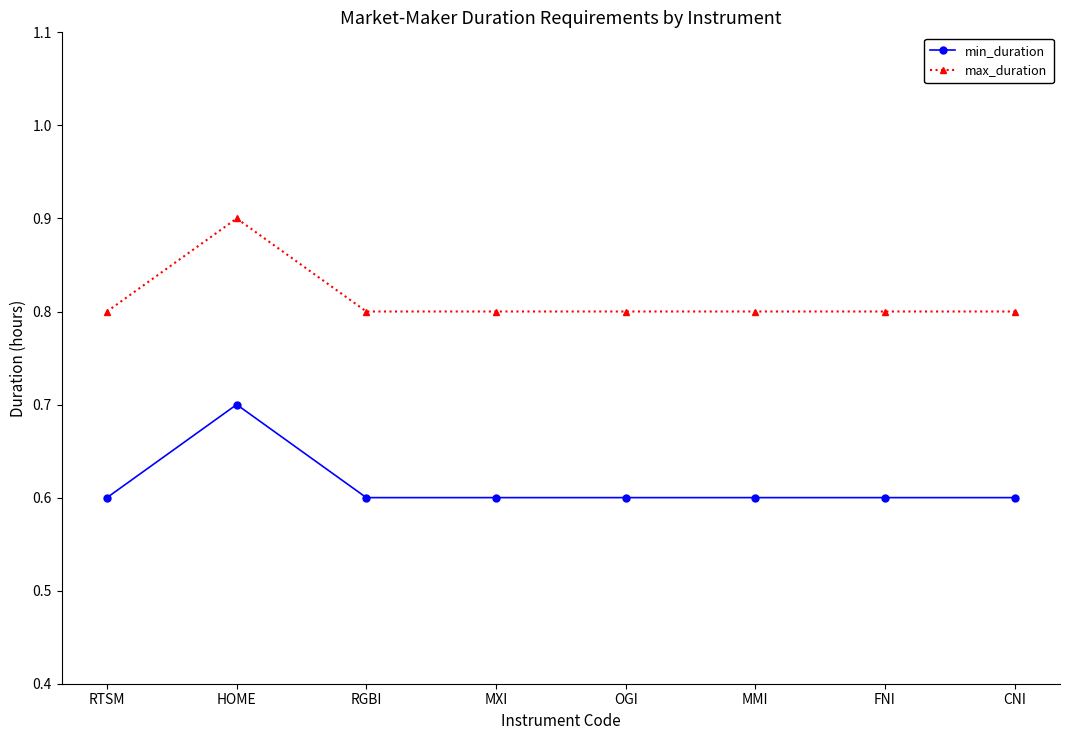

Reading right to left, list all the values displayed in this chart.

min_duration: 0.6	0.6	0.6	0.6	0.6	0.6	0.7	0.6
max_duration: 0.8	0.8	0.8	0.8	0.8	0.8	0.9	0.8